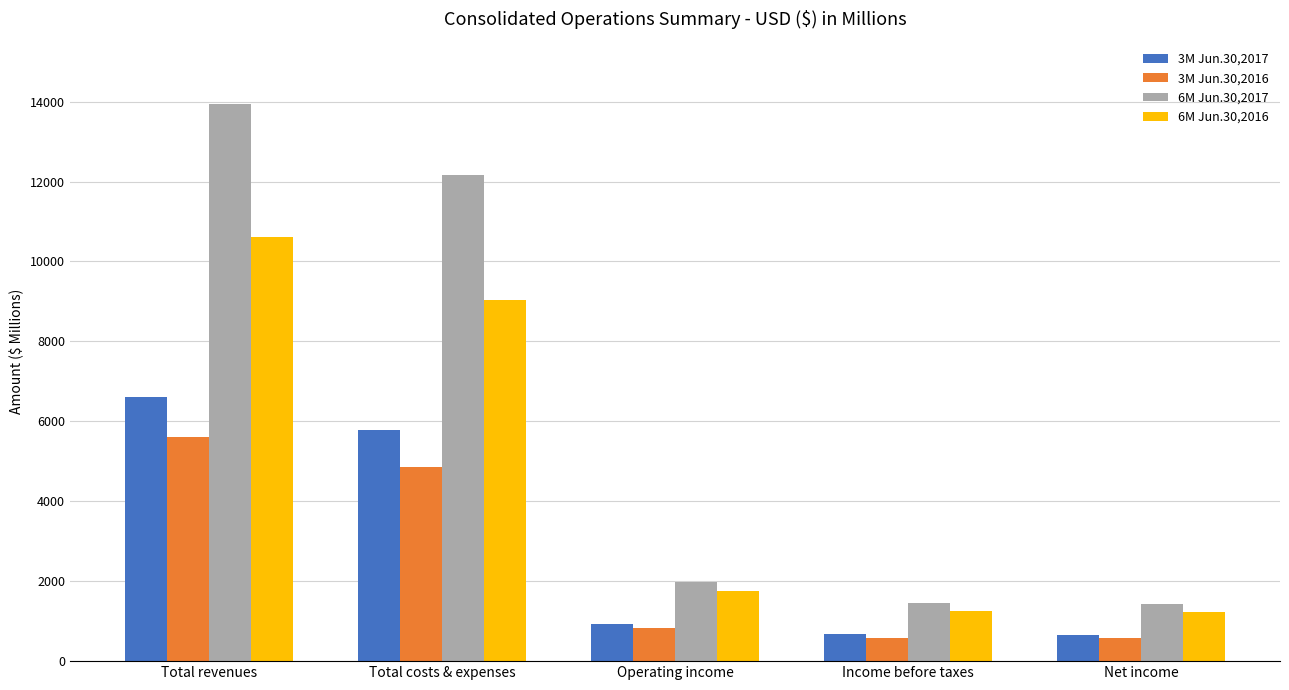

Is the value of 6M Jun.30,2016 at Income before taxes greater than the value of 6M Jun.30,2017 at Total costs & expenses?

No